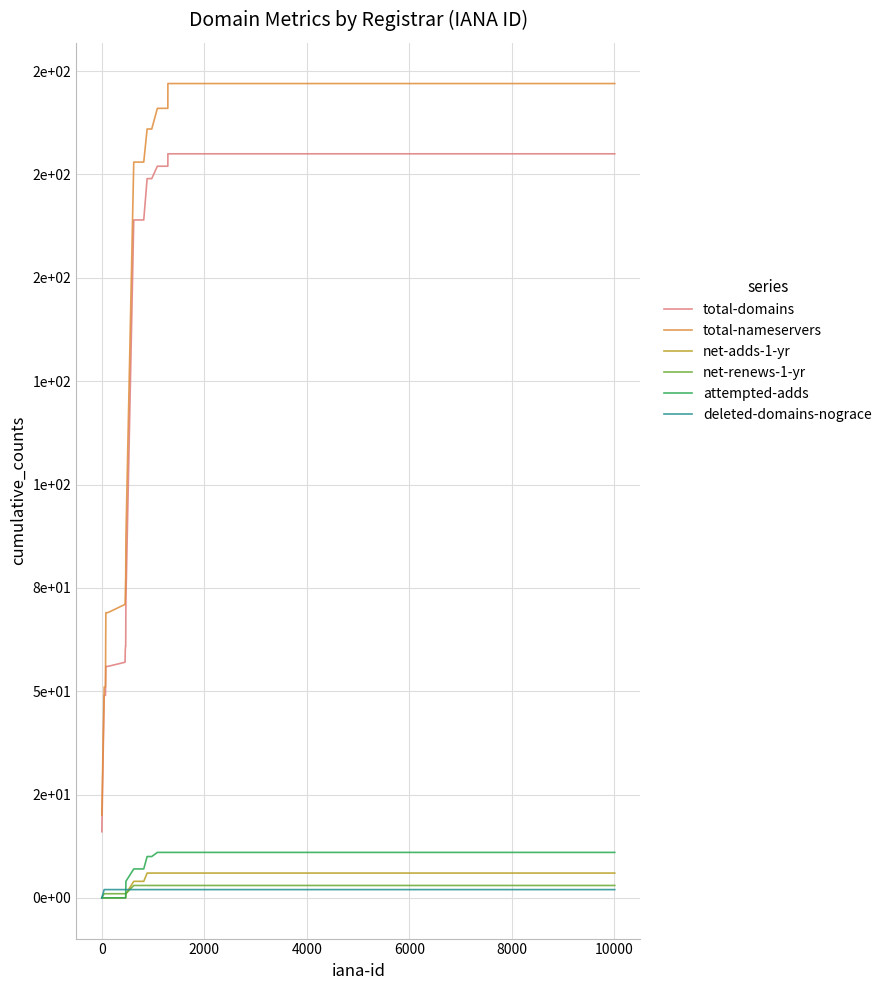

Which series has the widest spread of values?

total-nameservers